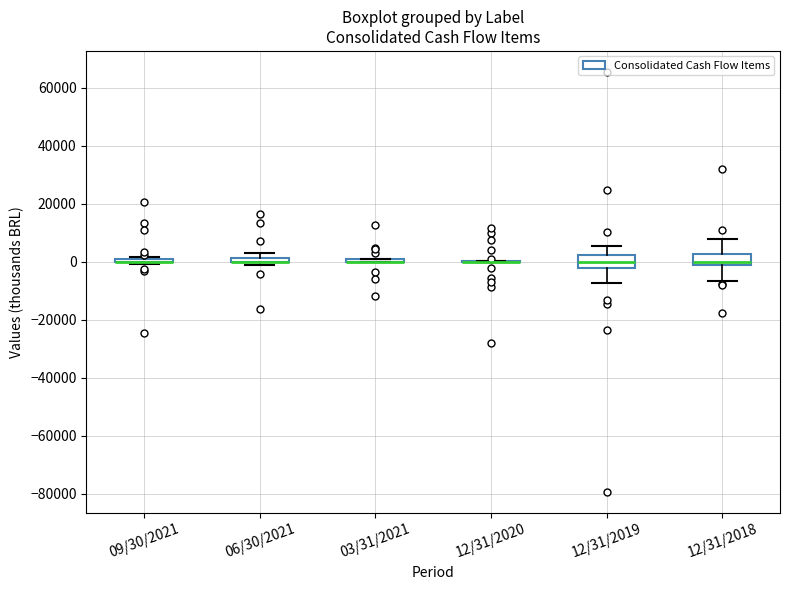

Where is the lower edge of the box for 06/30/2021 on the y-axis? The values are not printed on the chart, so give them approximately, as read against the axis.

0